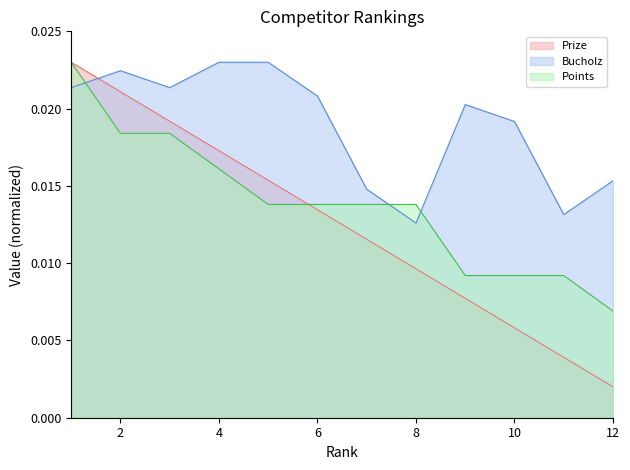

List the series in order of their overall mean, lowest first.

Prize, Points, Bucholz